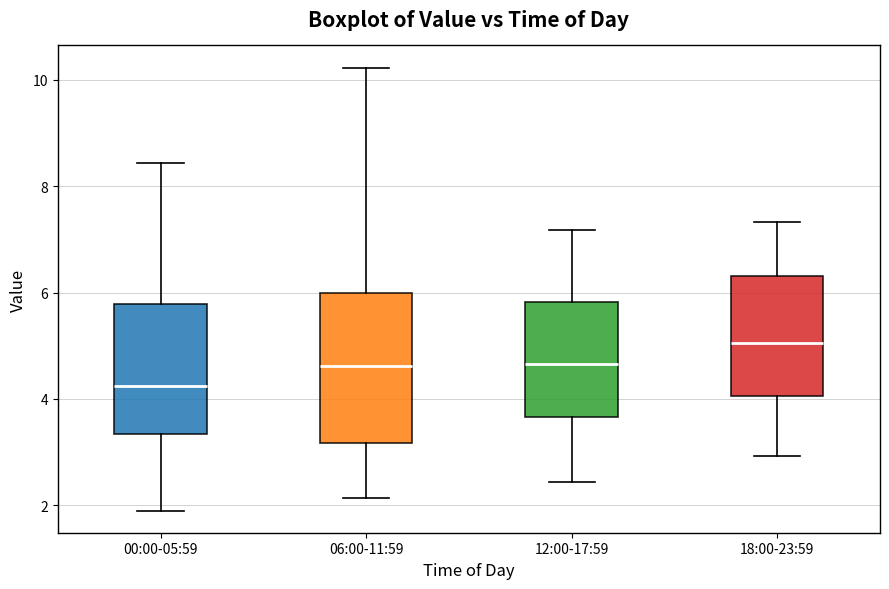

Reading left to right, read every box against the y-axis: the position of its median line, the range the box covers, and the ends of its whiskers. The values are not printed on the chart, so give them approximately, as read against the axis.

00:00-05:59: median 4.2, box 3.4 to 5.8, whiskers 2.0 to 8.4
06:00-11:59: median 4.6, box 3.2 to 6.0, whiskers 2.2 to 10.2
12:00-17:59: median 4.6, box 3.6 to 5.8, whiskers 2.4 to 7.2
18:00-23:59: median 5.0, box 4.0 to 6.4, whiskers 3.0 to 7.4